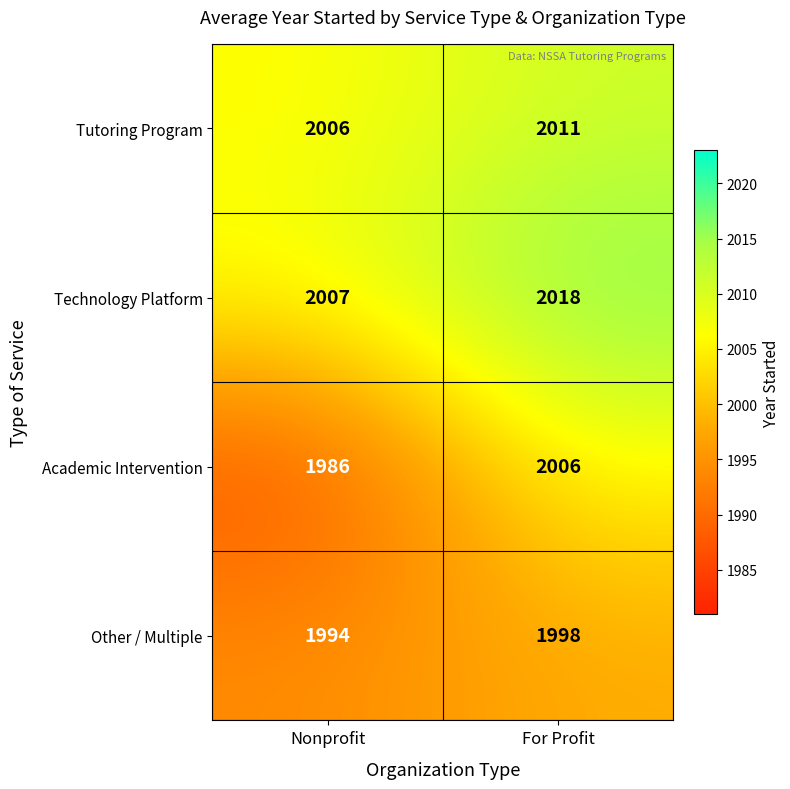

Count the number of data series in this chart.

4